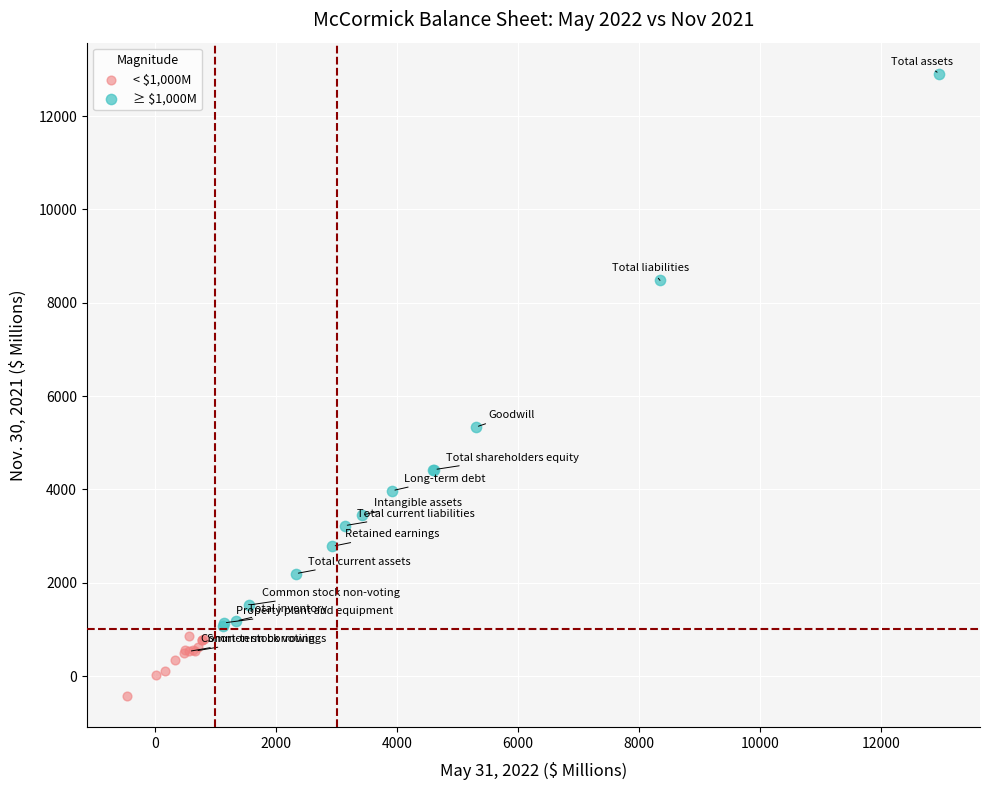

Which series contains the highest Y value?

≥ $1,000M